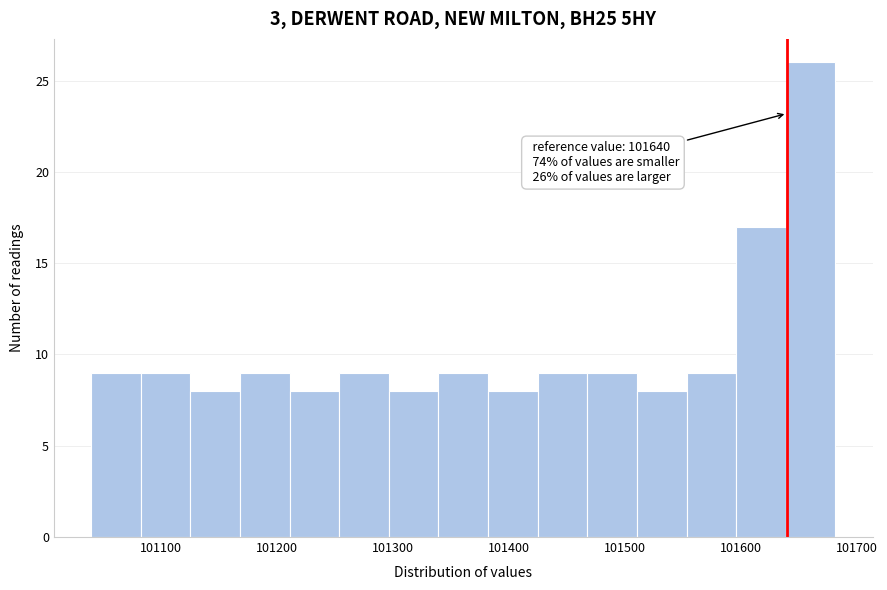

Which range on the x-axis has the tallest bar?

101640 to 101680